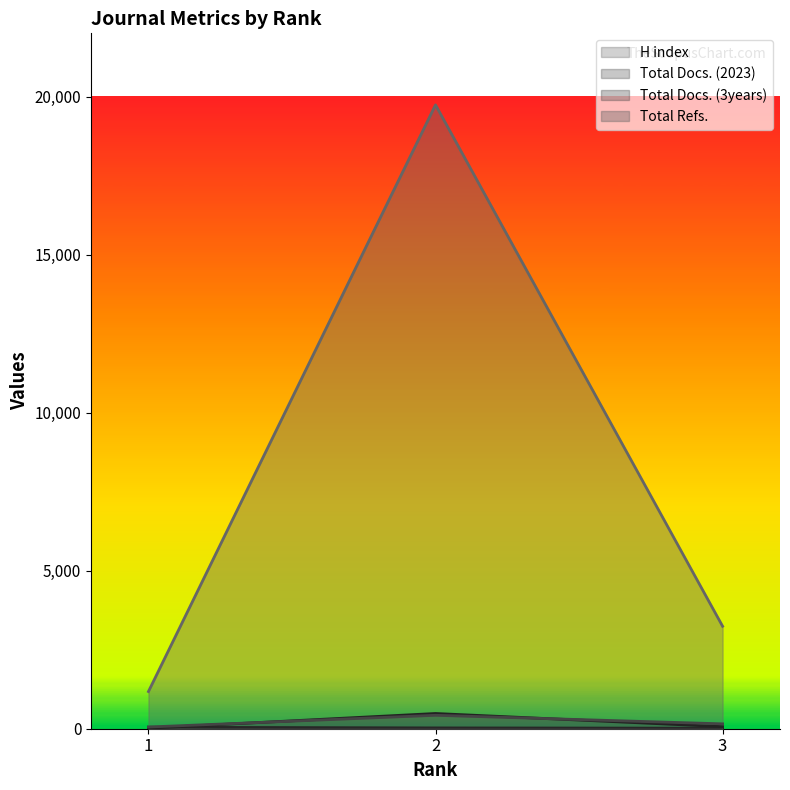

How many lines are shown in the chart?

4